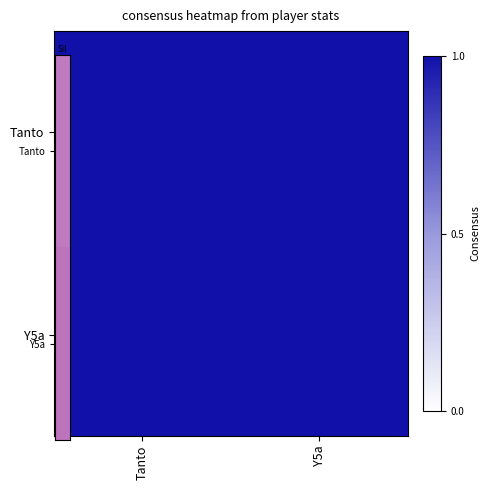

Rank the series at Y5a from highest to lowest value.

Y5a, Tanto